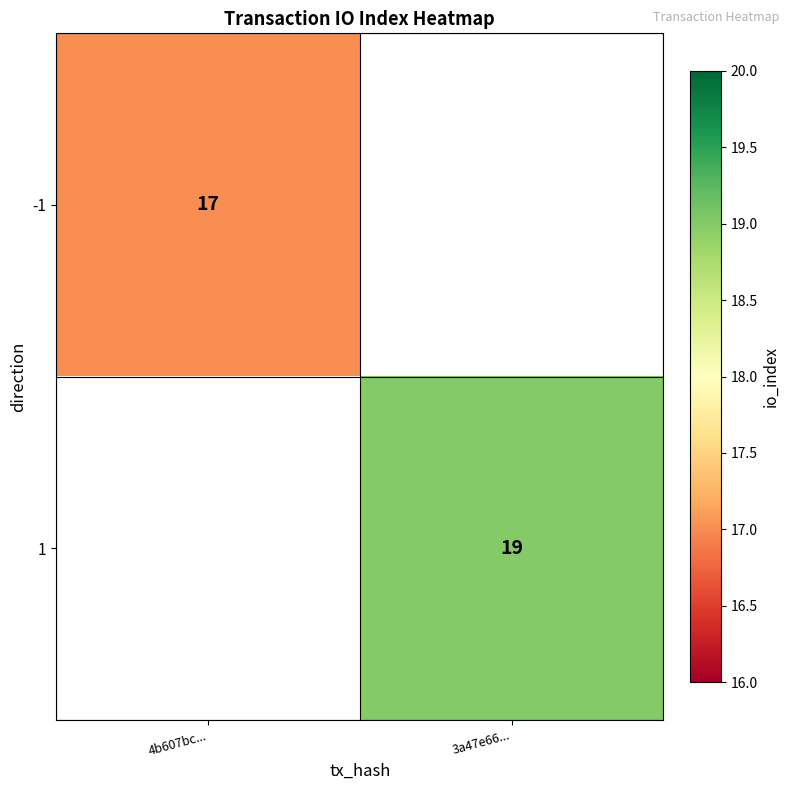

The value of 1 at 3a47e66... is 19. True or false?

True